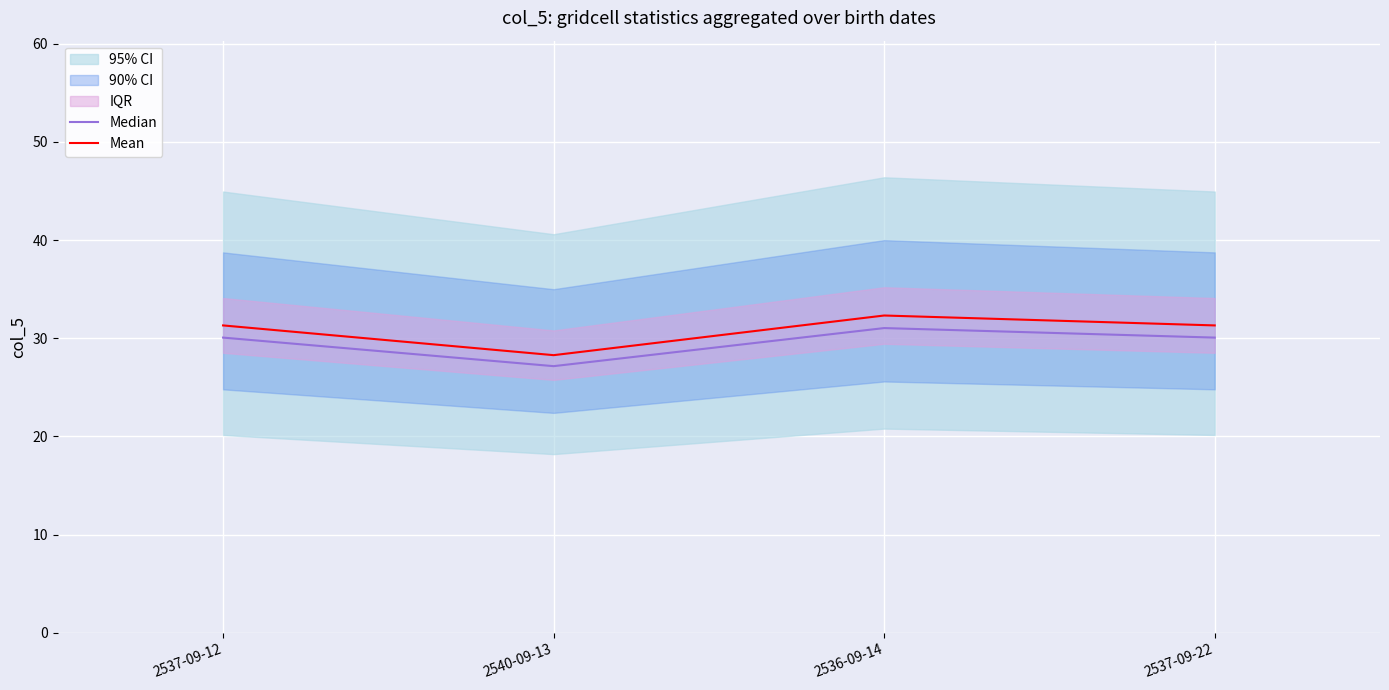

Reading right to left, transcribe all the data shown in this chart.

Median: 2537-09-22=30.1	2536-09-14=31.0	2540-09-13=27.2	2537-09-12=30.1
Mean: 2537-09-22=31.3	2536-09-14=32.3	2540-09-13=28.3	2537-09-12=31.3